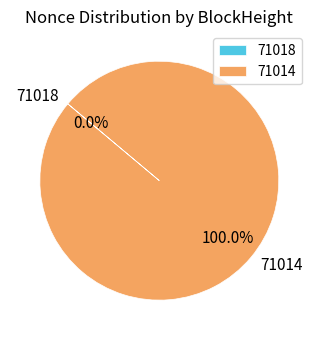

To the nearest percent, what is the difference between the largest and smallest slice percentages?

100%